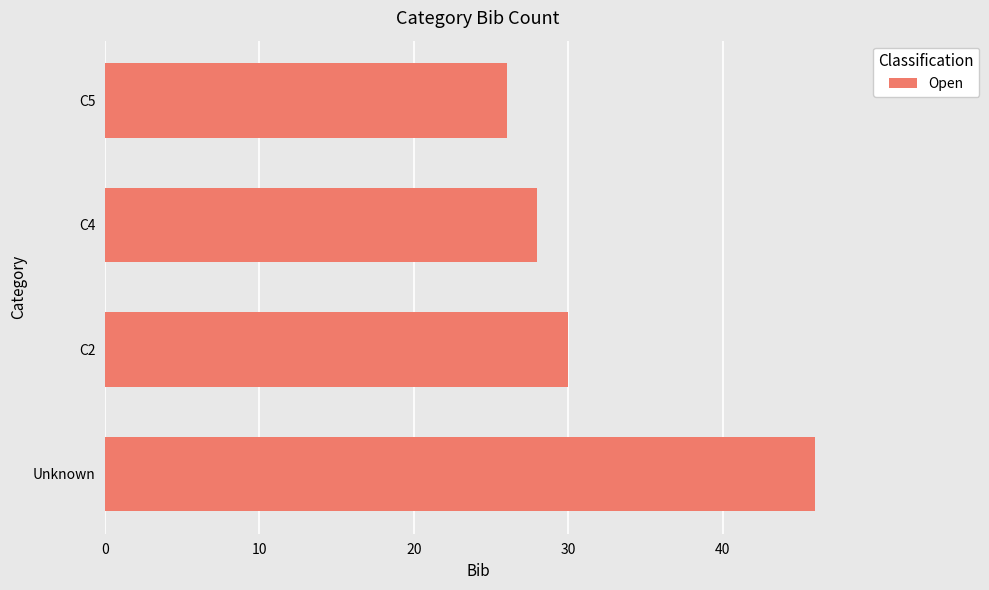

What is the ratio of the value at Unknown to the value at C5?

1.8